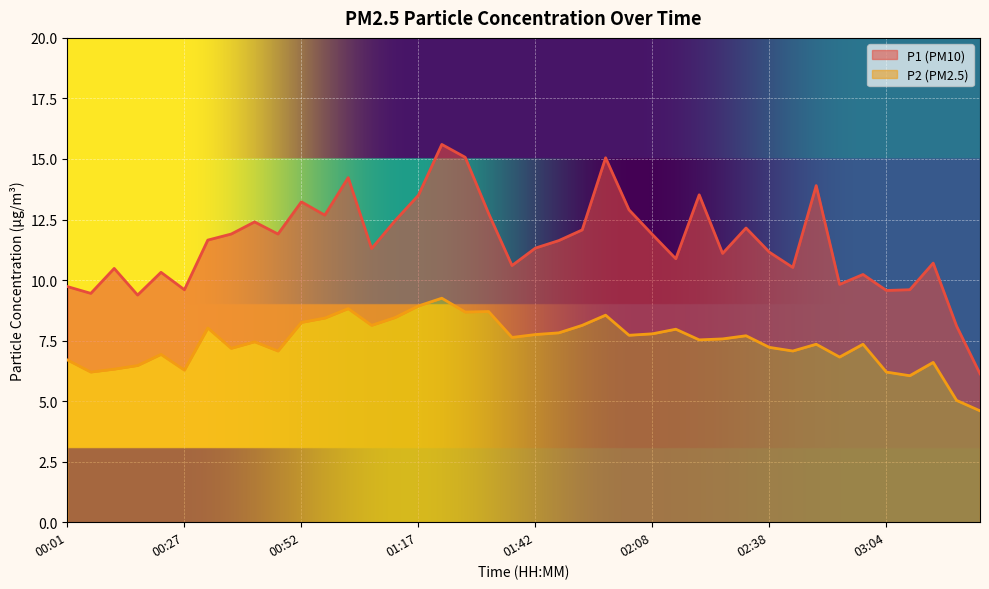

At which label does P1 first exceed 11?

00:32